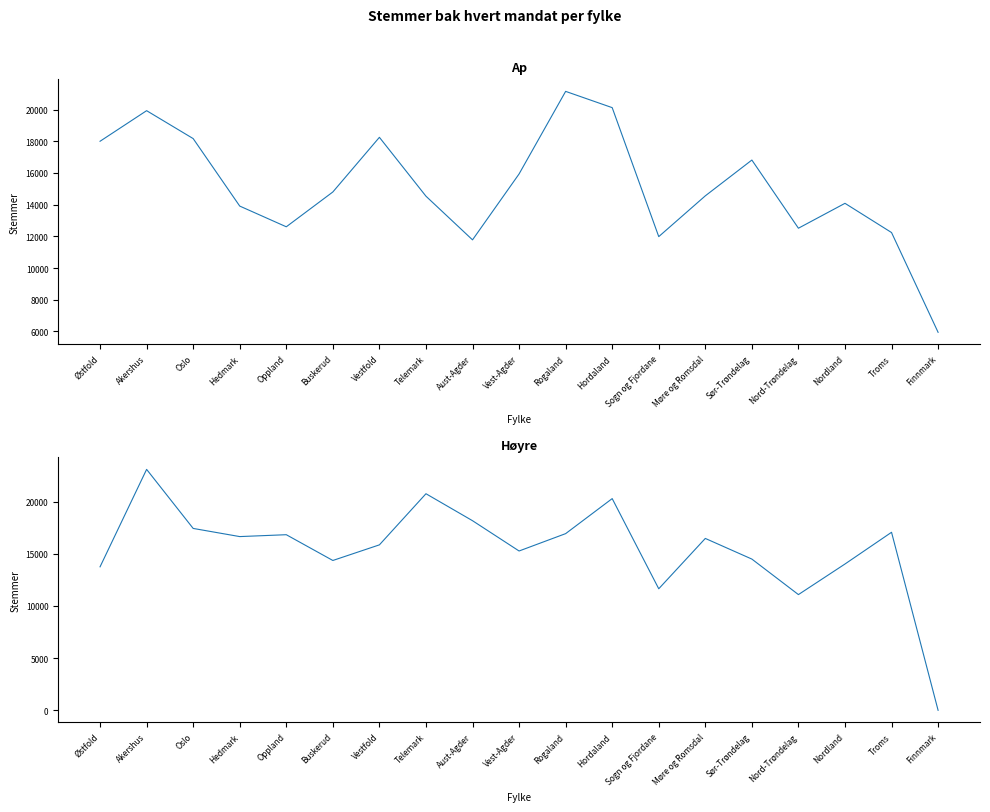

Where is the first local minimum for Høyre?

Hedmark